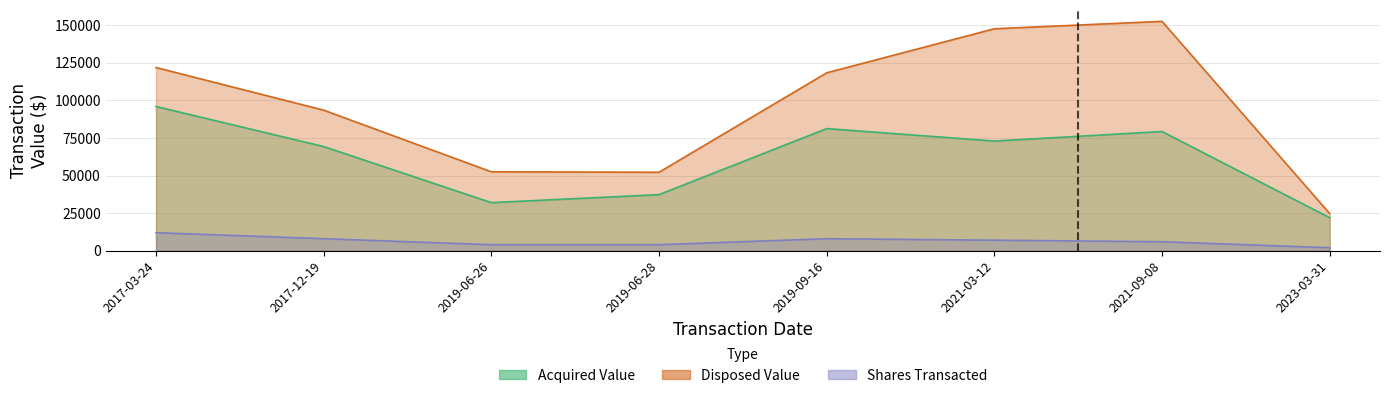

True or false: transactionValue_D has a value of -56579 at 2019-06-26.

False